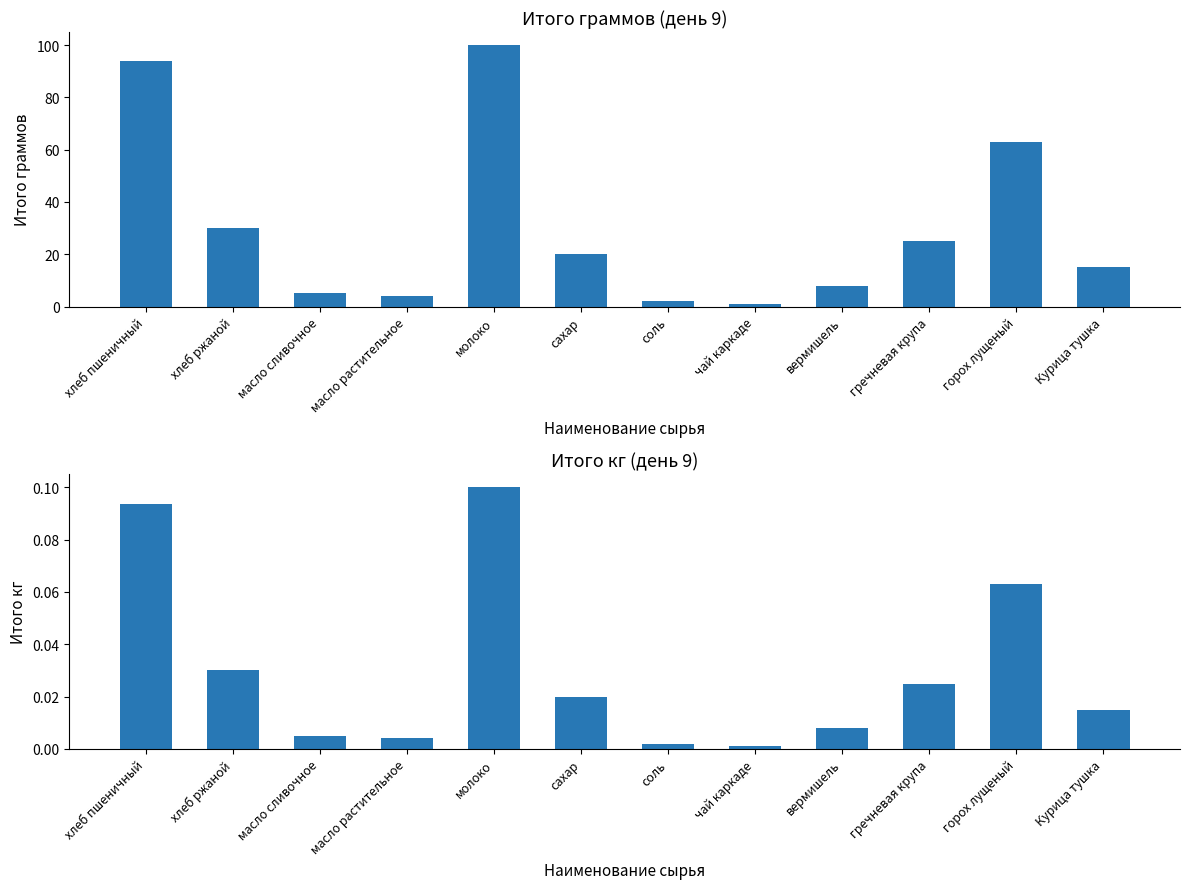

What is the maximum value shown in the chart?

100.0